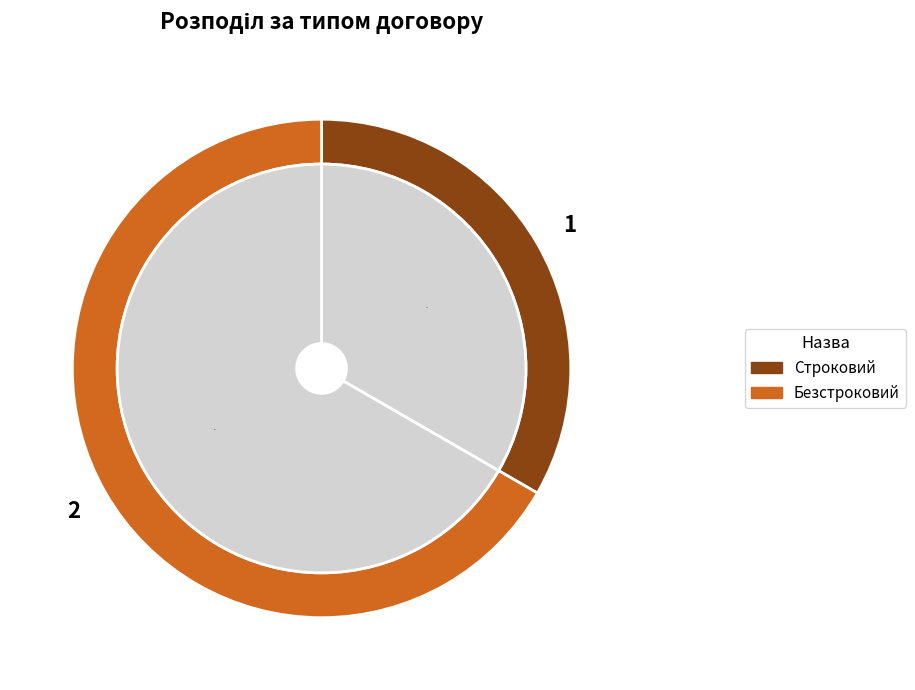

Count the number of slices in the pie.

2